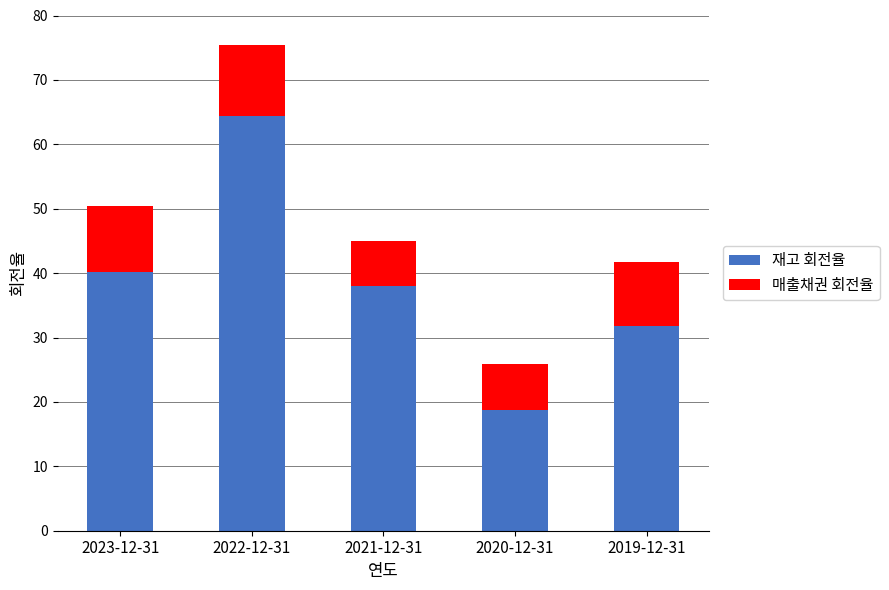

What is the maximum value for 재고 회전율?

64.4